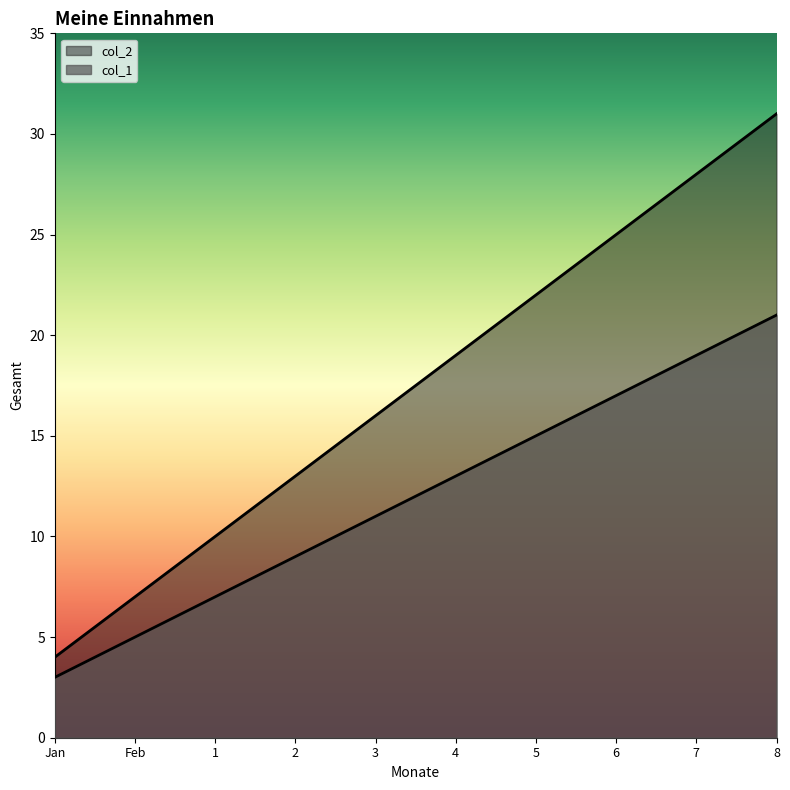

What is the label of the 9th point from the right?

Feb